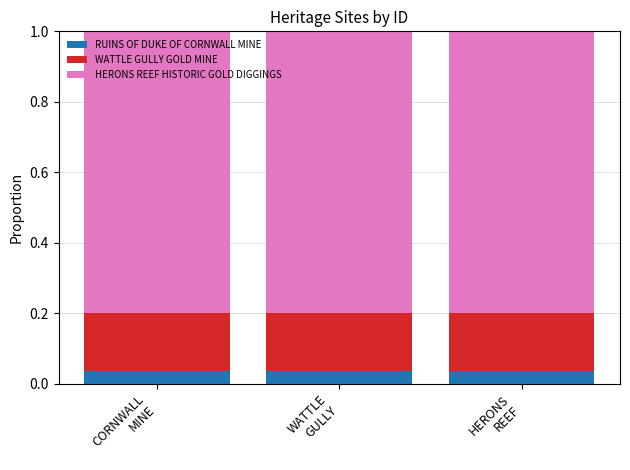

How many bars are there in total?

3